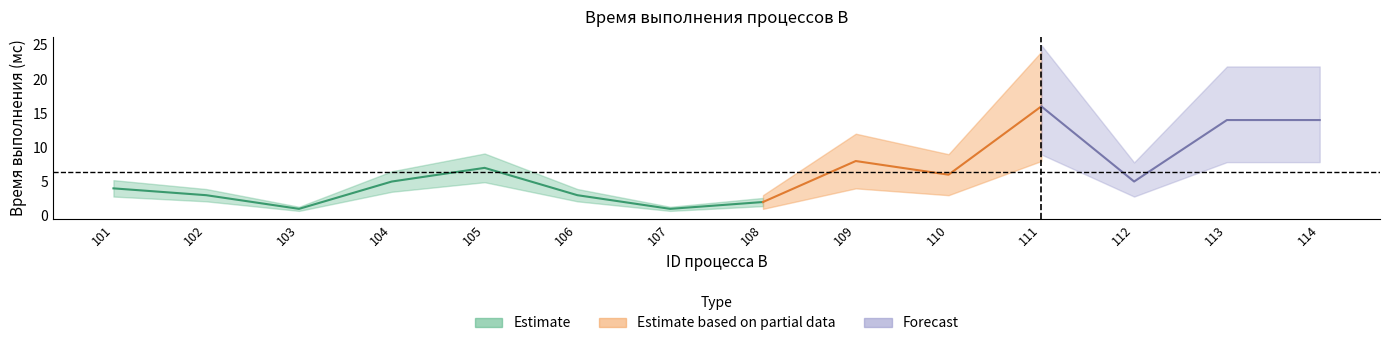

List the labels in order of value, largest first.

111, 113, 114, 109, 105, 110, 104, 112, 101, 102, 106, 108, 103, 107